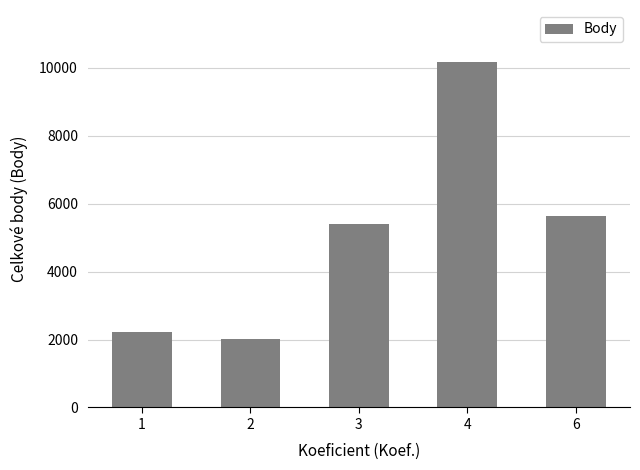

What is the ratio of the value at 1 to the value at 2?

1.1